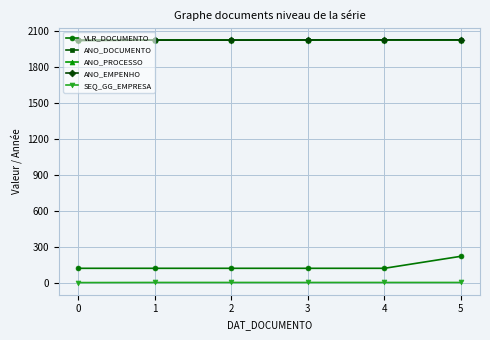

Is this an area chart (filled region under the line)?

No